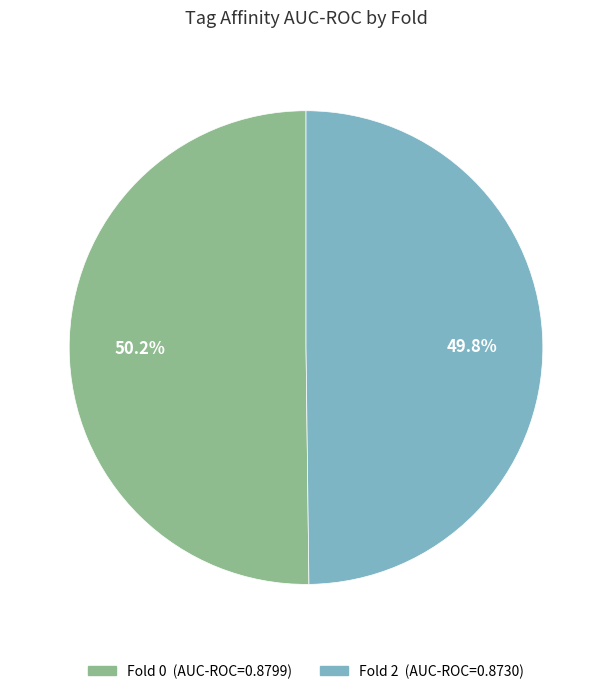

Does any single category account for the majority?

Yes